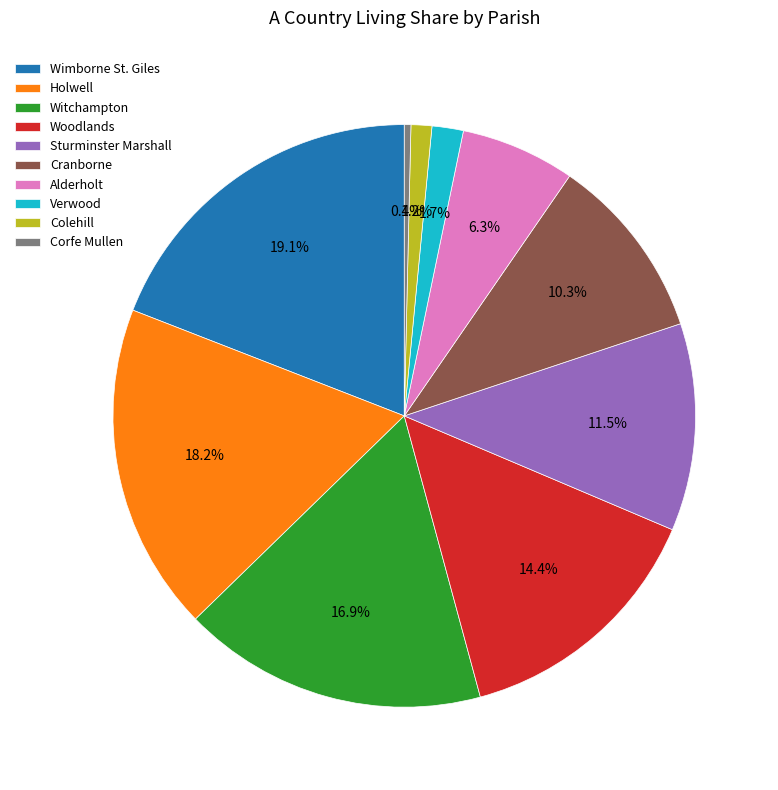

True or false: Holwell accounts for 18% of the total.

True